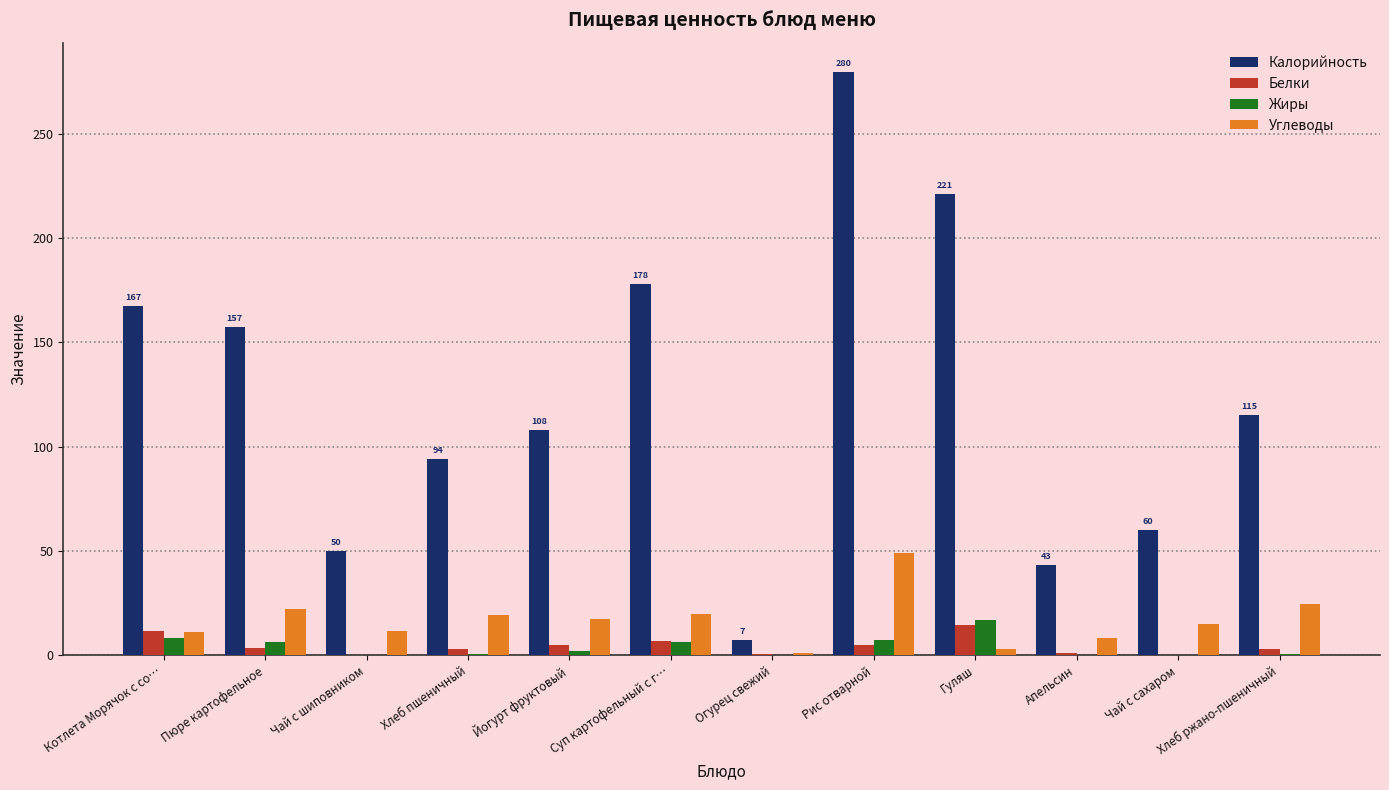

At which category is the sum across all series the highest?

Рис отварной